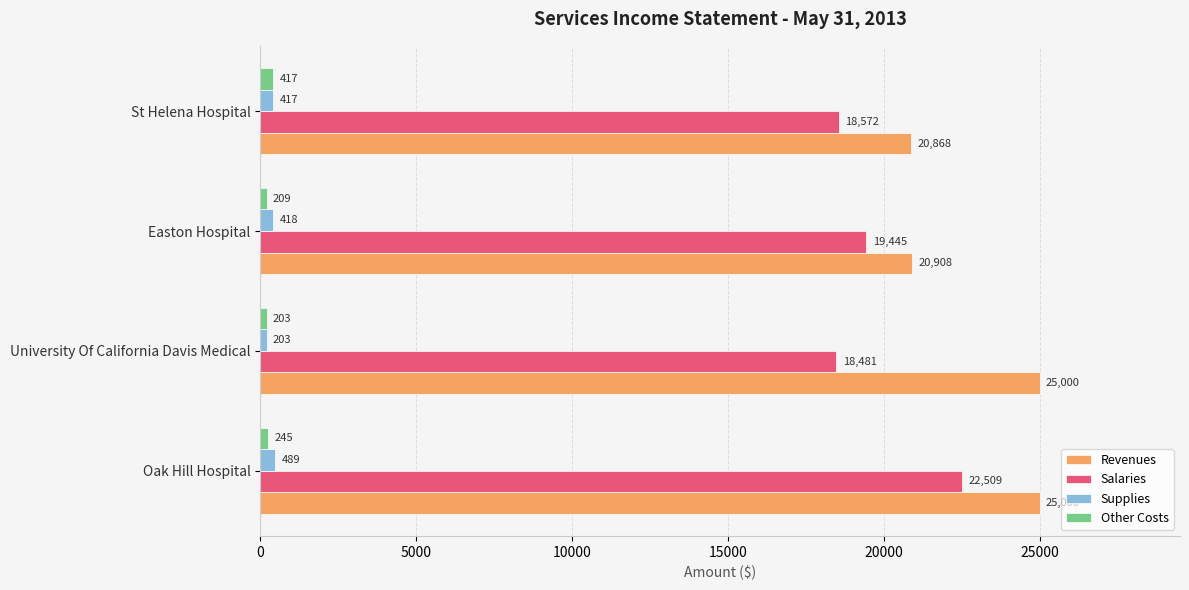

The value of Supplies at Oak Hill Hospital is 489. True or false?

True